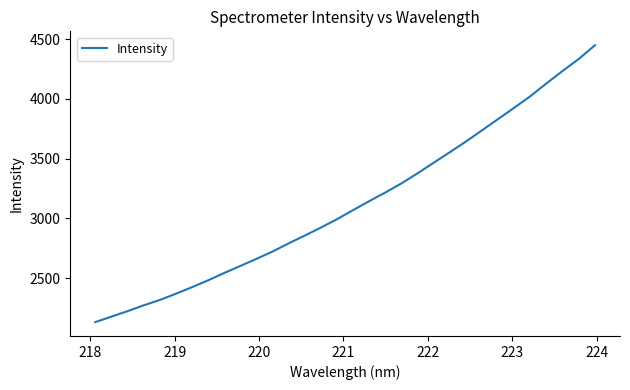

How many lines are shown in the chart?

1